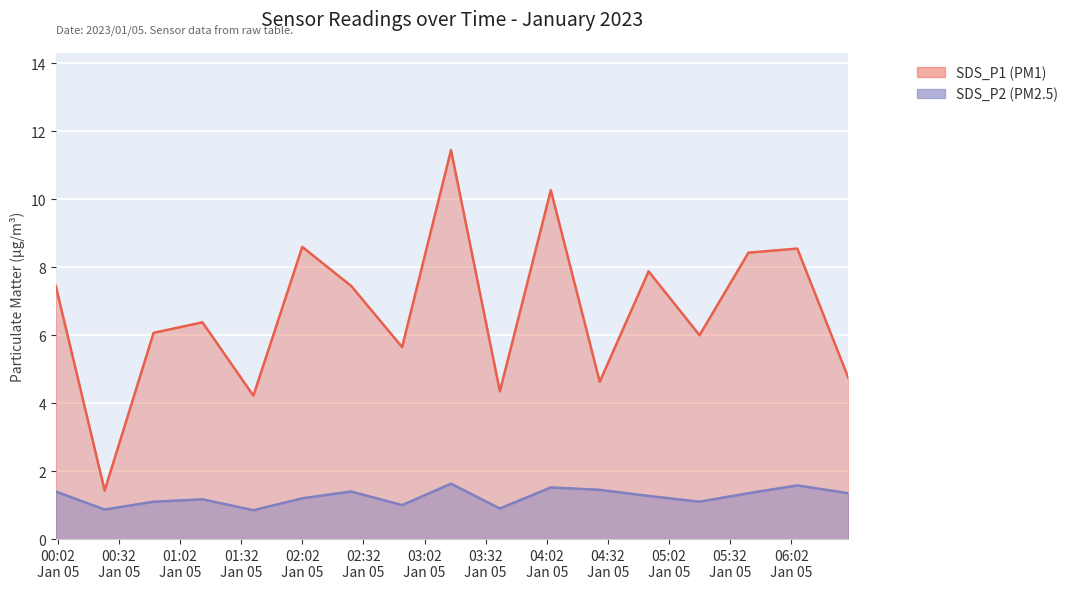

What is the difference between the SDS_P1 values at 2023/01/05 04:28 and 2023/01/05 05:17?

1.4